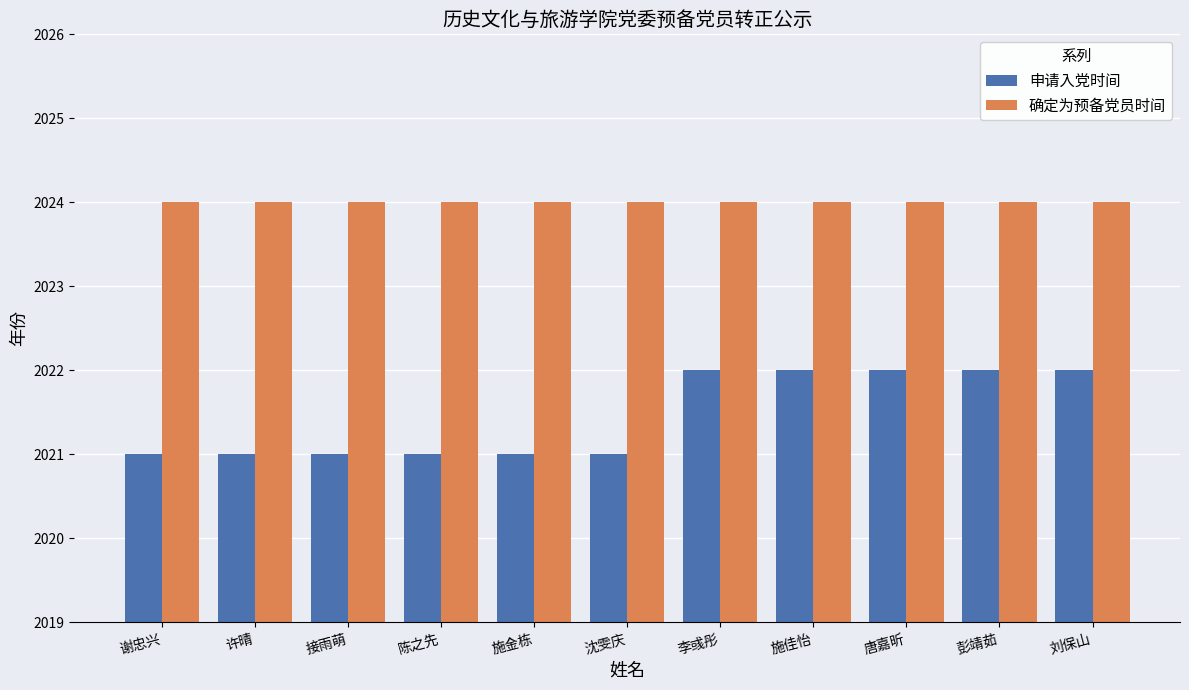

What are all the series names shown in the legend?

申请入党时间, 确定为预备党员时间